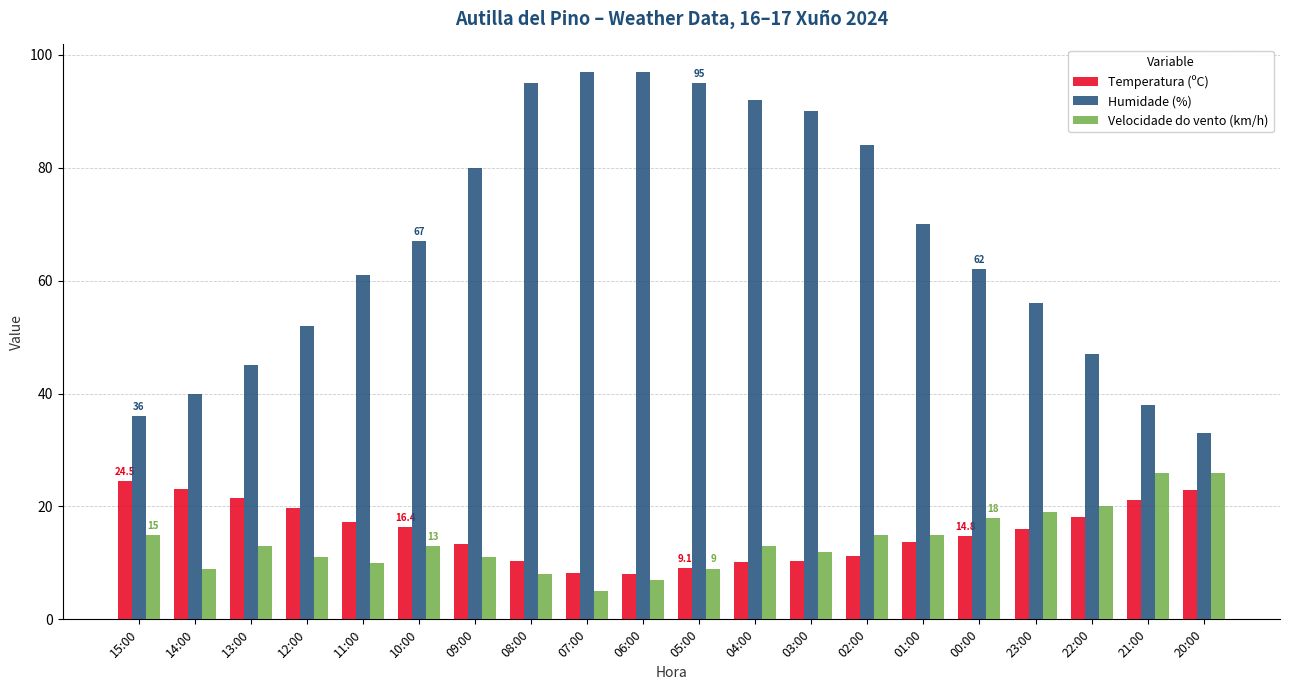

The Temperatura (ºC) series shows 19.7 at 12:00. True or false?

True